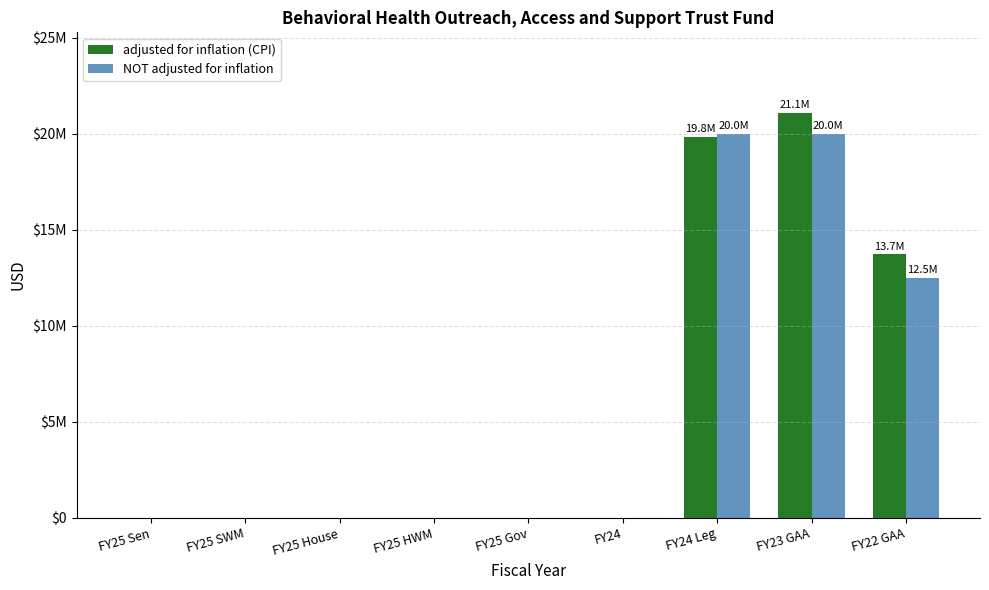

Are the bars horizontal?

No